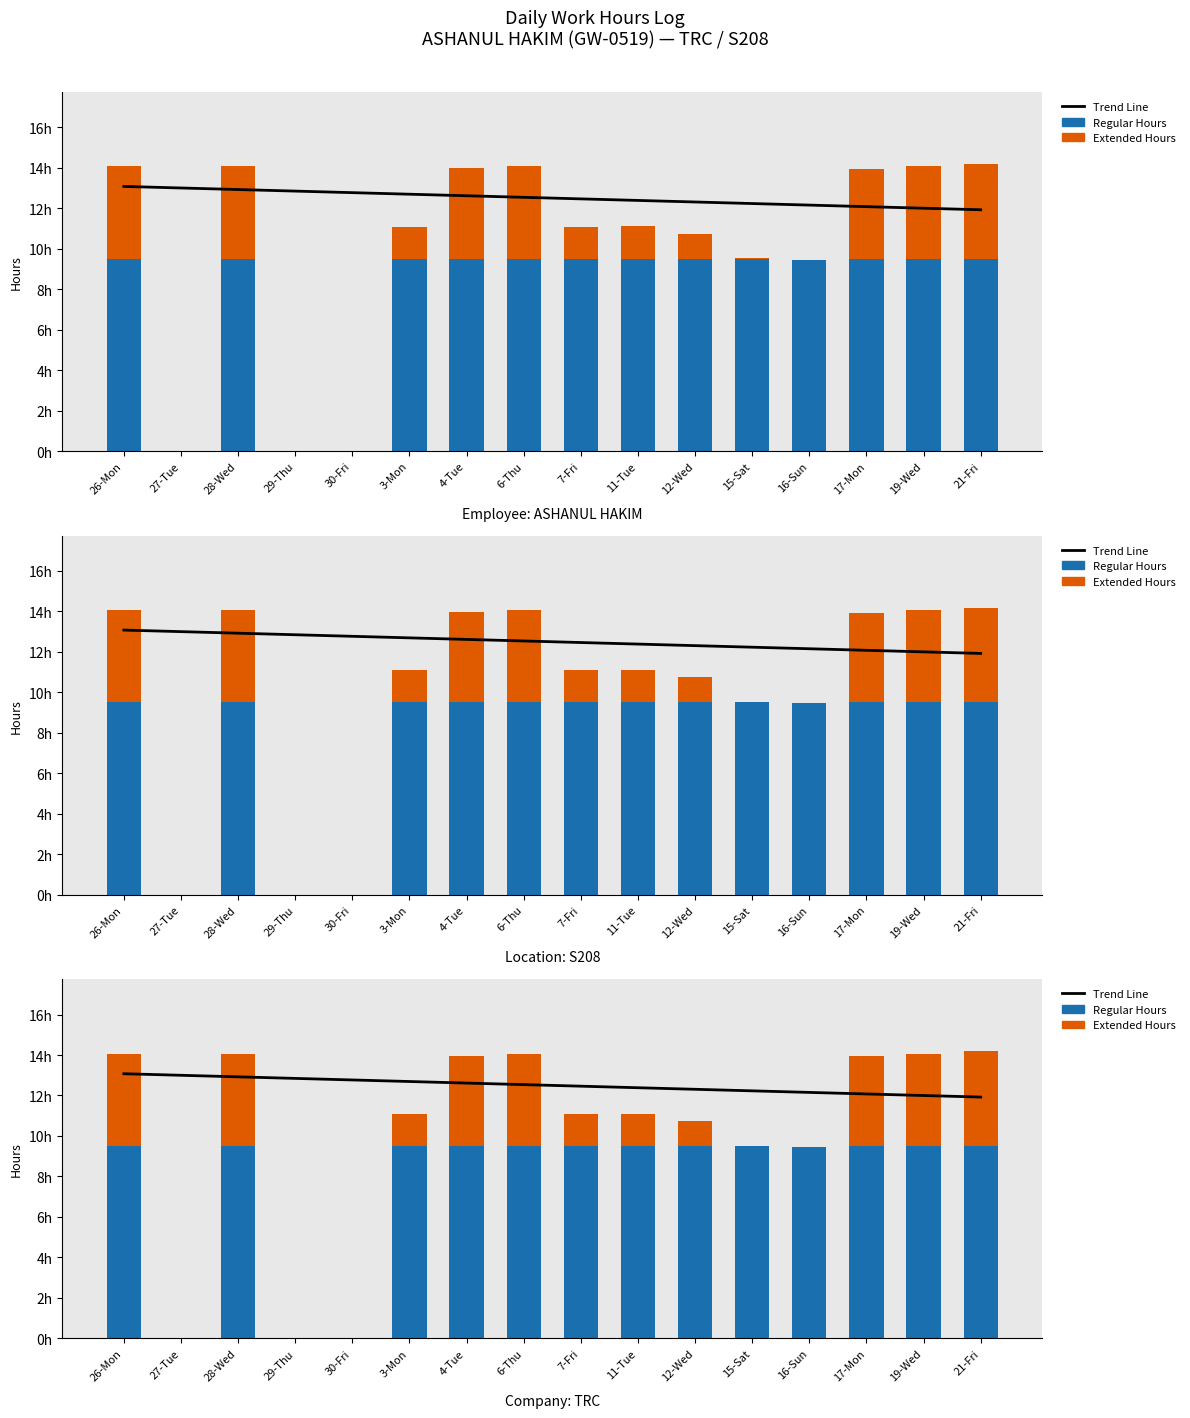

List the series in order of their overall mean, highest first.

Trend Line, Regular Hours, Extended Hours